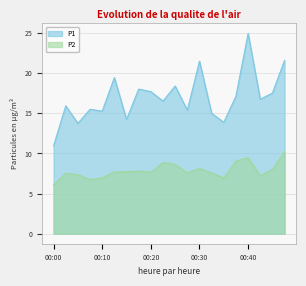

Reading left to right, list all the values displayed in this chart.

P1: 00:00=10.9	00:03=15.9	00:05=13.8	00:08=15.5	00:10=15.3	00:13=19.4	00:15=14.2	00:18=18.0	00:20=17.7	00:23=16.5	00:25=18.4	00:27=15.4	00:30=21.5	00:32=15.0	00:35=13.9	00:37=17.1	00:40=24.9	00:42=16.8	00:44=17.5	00:47=21.6
P2: 00:00=6.1	00:03=7.5	00:05=7.3	00:08=6.8	00:10=7.0	00:13=7.7	00:15=7.7	00:18=7.8	00:20=7.7	00:23=8.8	00:25=8.6	00:27=7.6	00:30=8.1	00:32=7.6	00:35=7.0	00:37=9.1	00:40=9.5	00:42=7.2	00:44=8.0	00:47=10.2